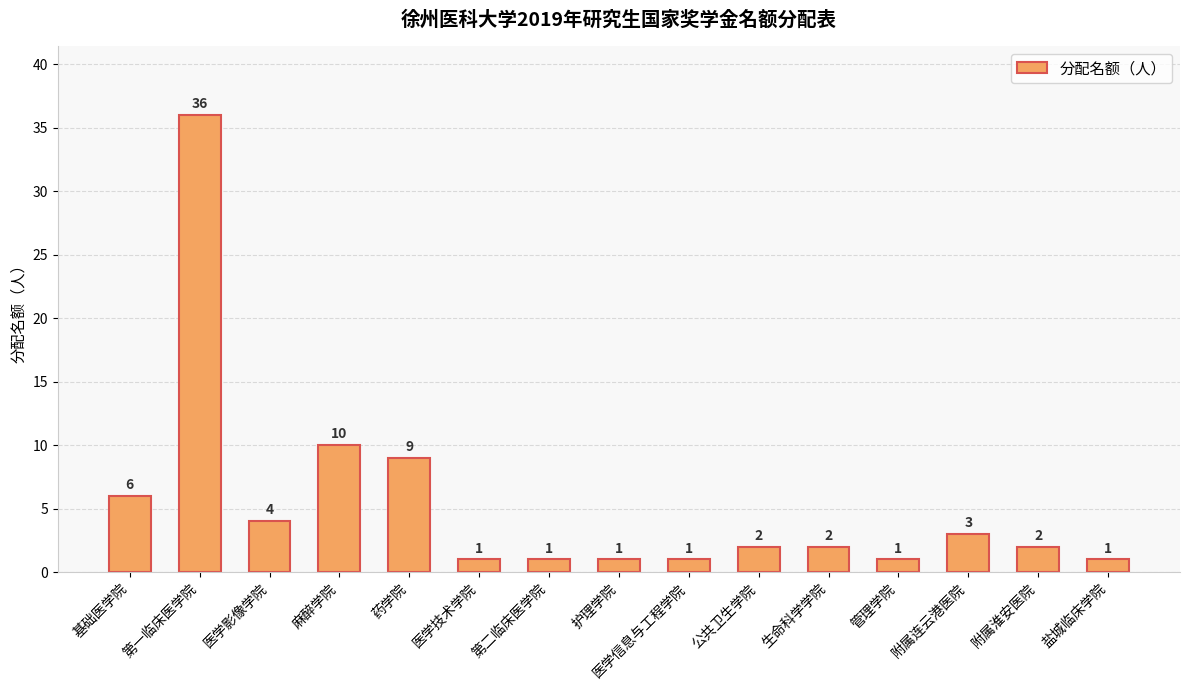

What is the smallest value displayed?

1